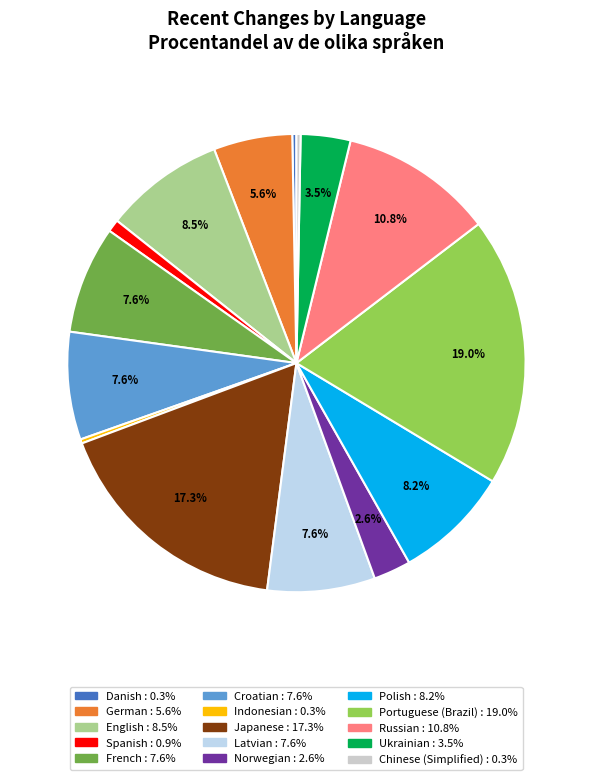

How many slices are in this pie chart?

15